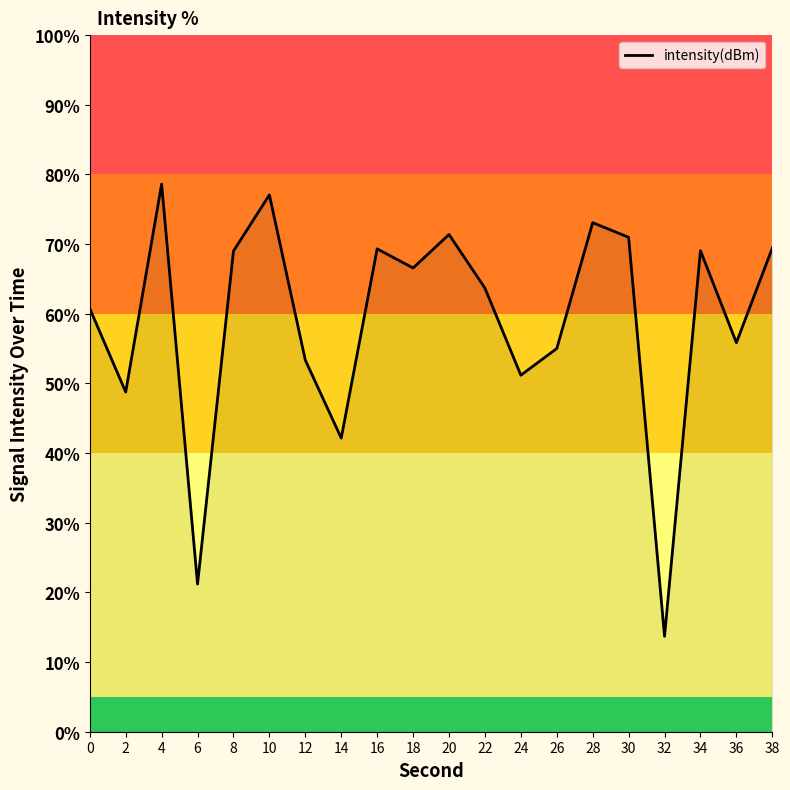

Approximately how many times larger is the value at 0 compared to 18?

0.9